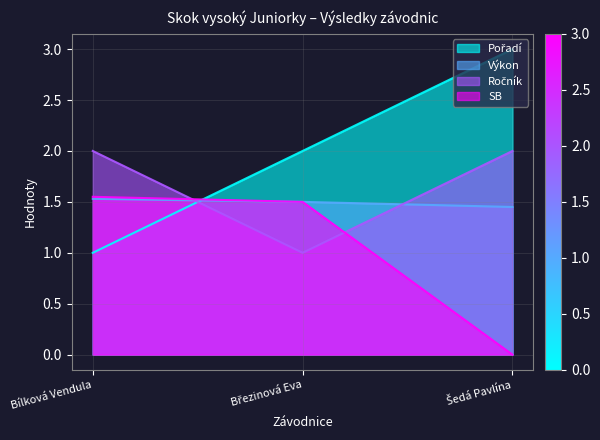

At which category is the sum across all series the highest?

Šedá Pavlína